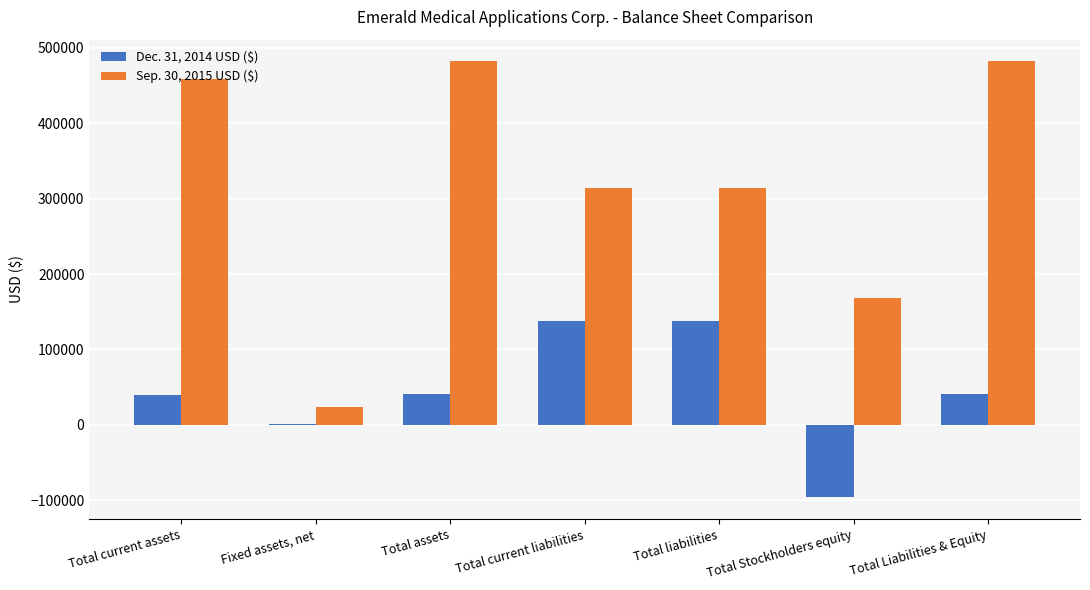

The Dec. 31, 2014 USD ($) series shows 62835 at Total Liabilities & Equity. True or false?

False